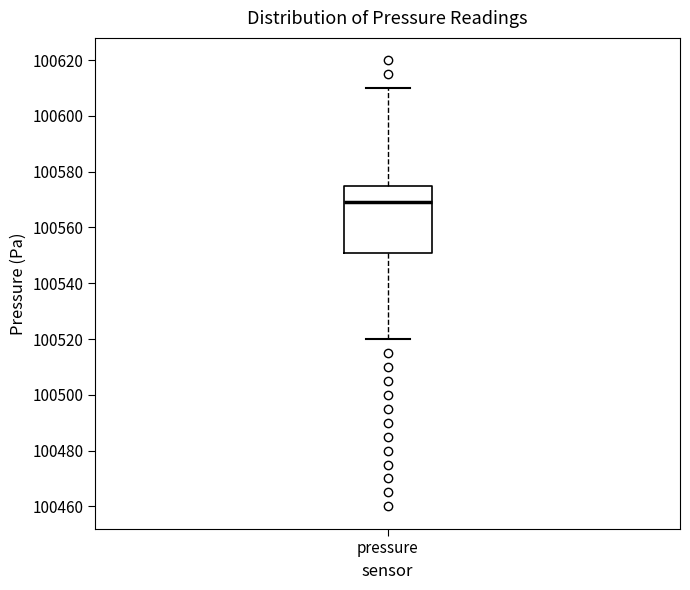

Where is the upper edge of the box for pressure on the y-axis? The values are not printed on the chart, so give them approximately, as read against the axis.

100574